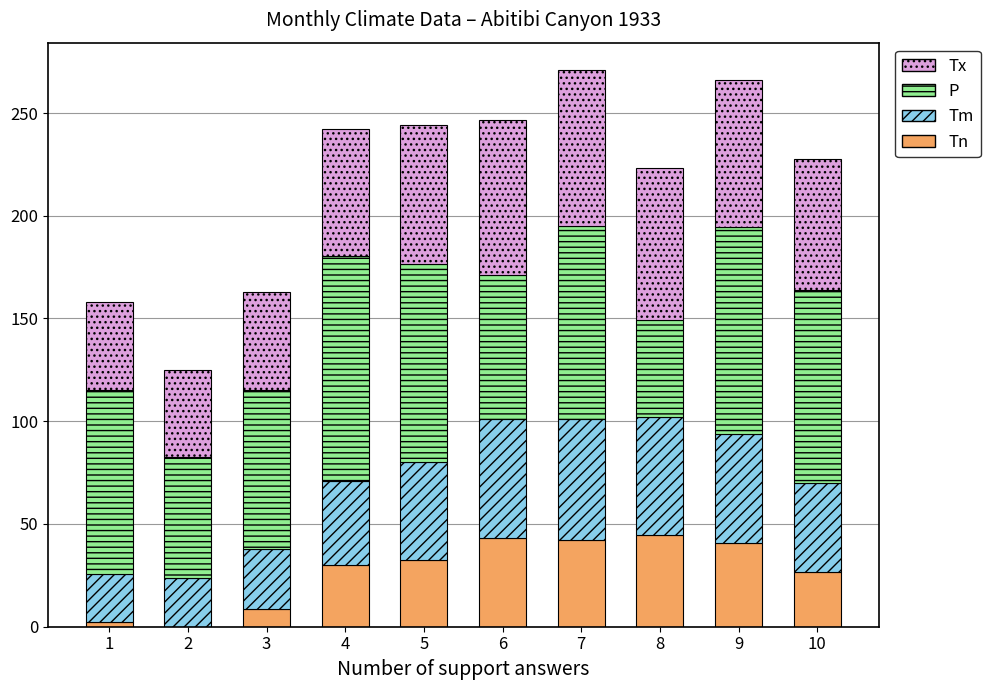

What is the sum of the Tn values at 2 and 8?

44.5